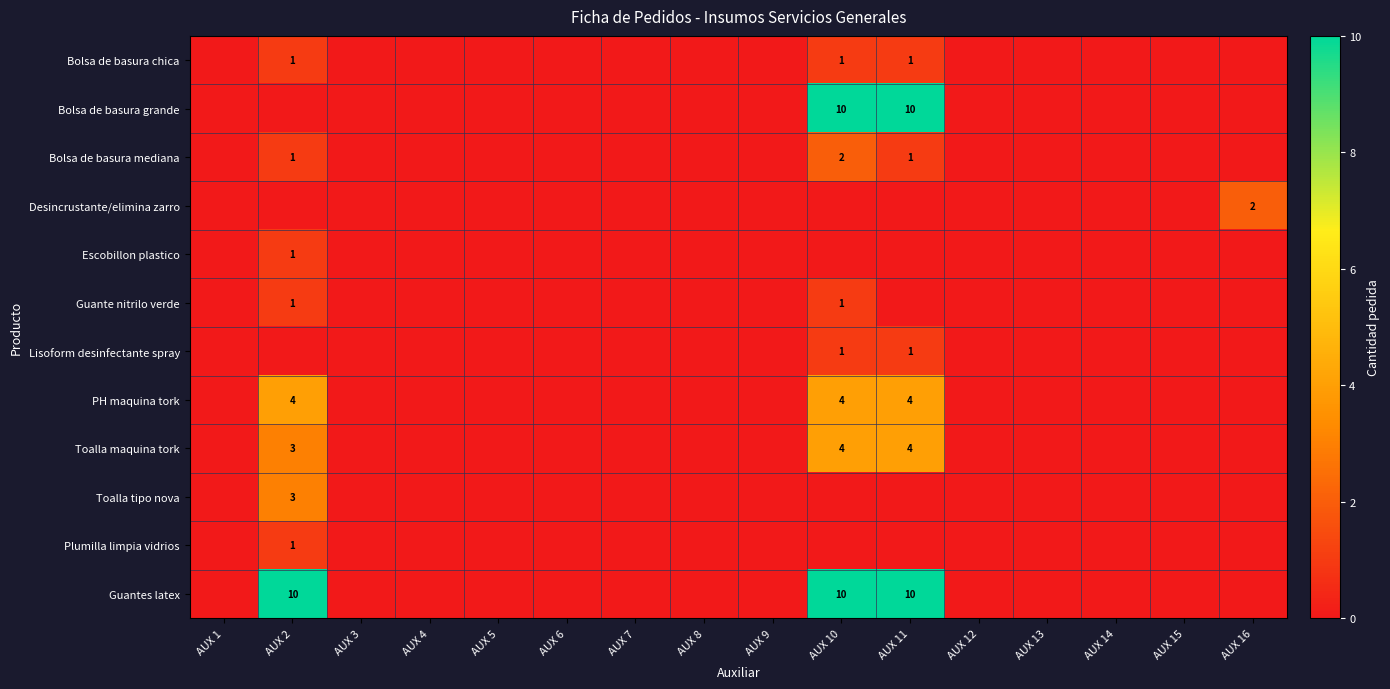

Which series has the largest range (max minus min)?

Bolsa de basura grande